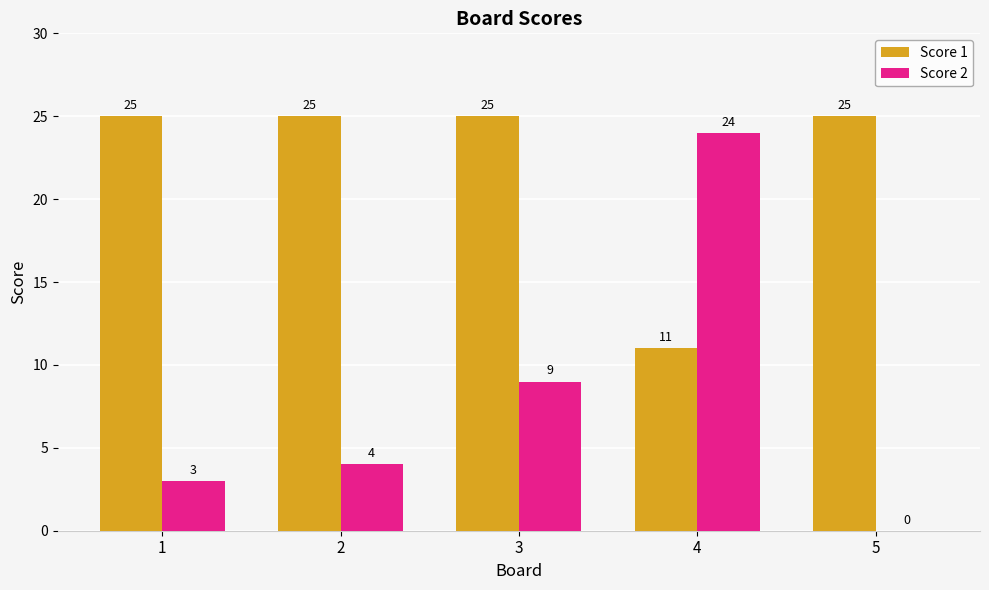

Is it true that Score 1 equals 17 at 3?

False